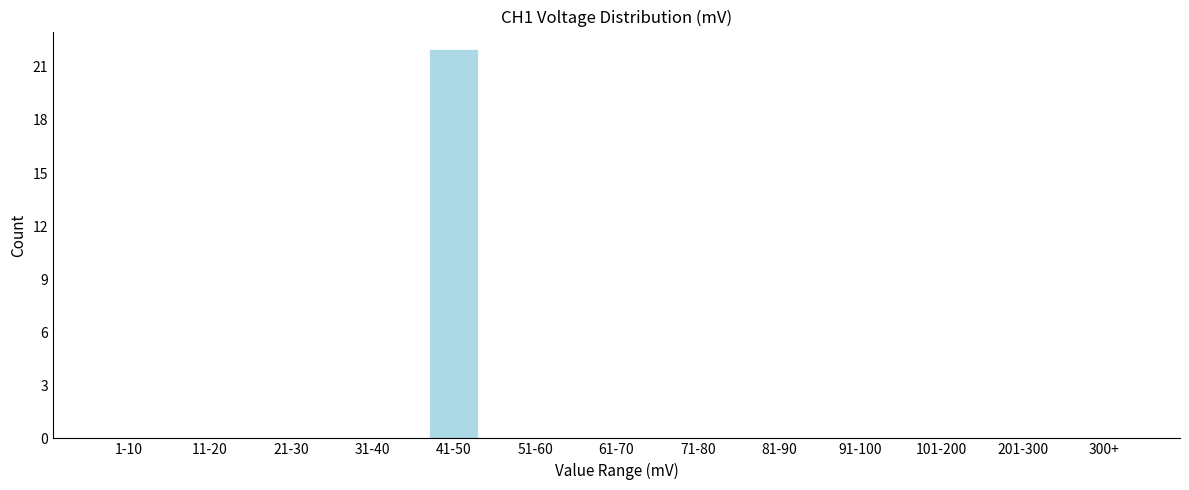

Reading right to left, what are all the values shown in this chart?

300+=0	201-300=0	101-200=0	91-100=0	81-90=0	71-80=0	61-70=0	51-60=0	41-50=22	31-40=0	21-30=0	11-20=0	1-10=0